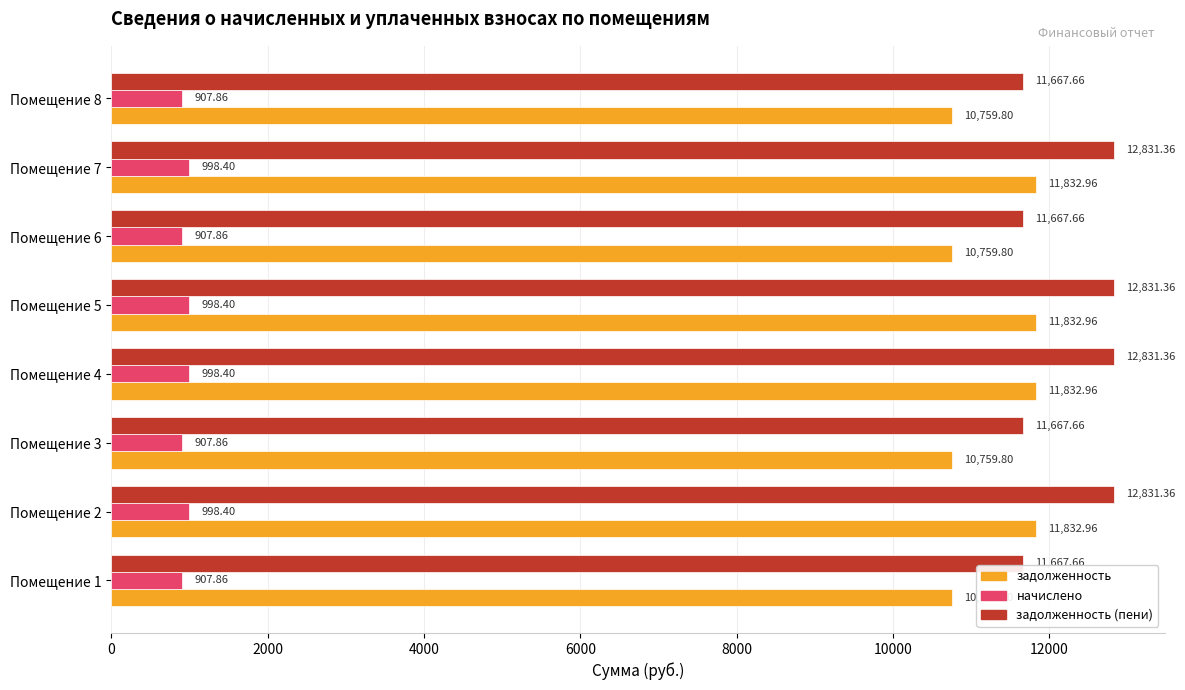

Which series has the widest spread of values?

задолженность (пени)